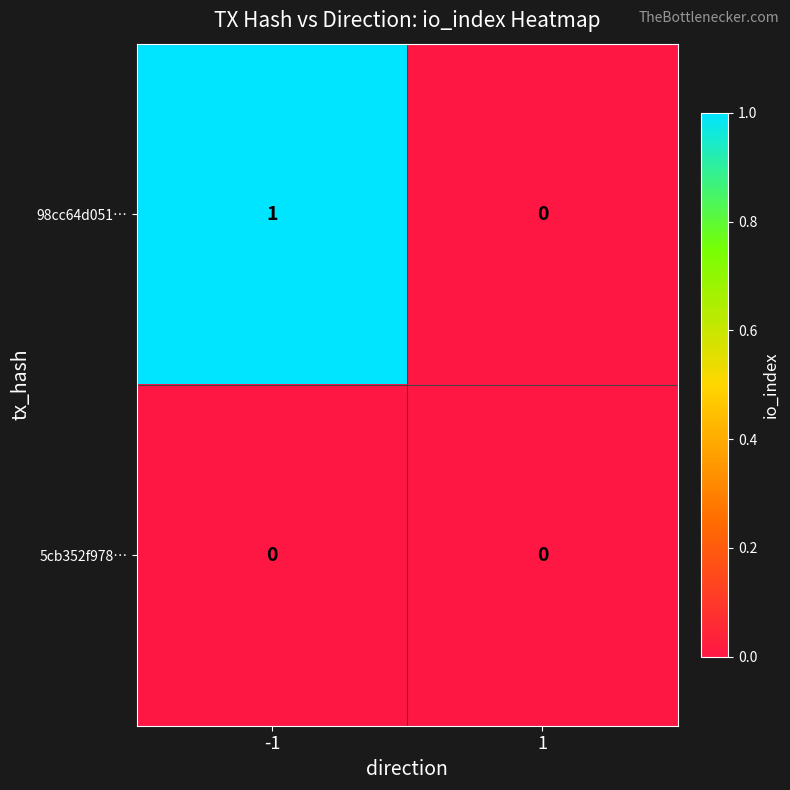

Reading left to right, transcribe all the data shown in this chart.

98cc64d051…: 1	0
5cb352f978…: 0	0